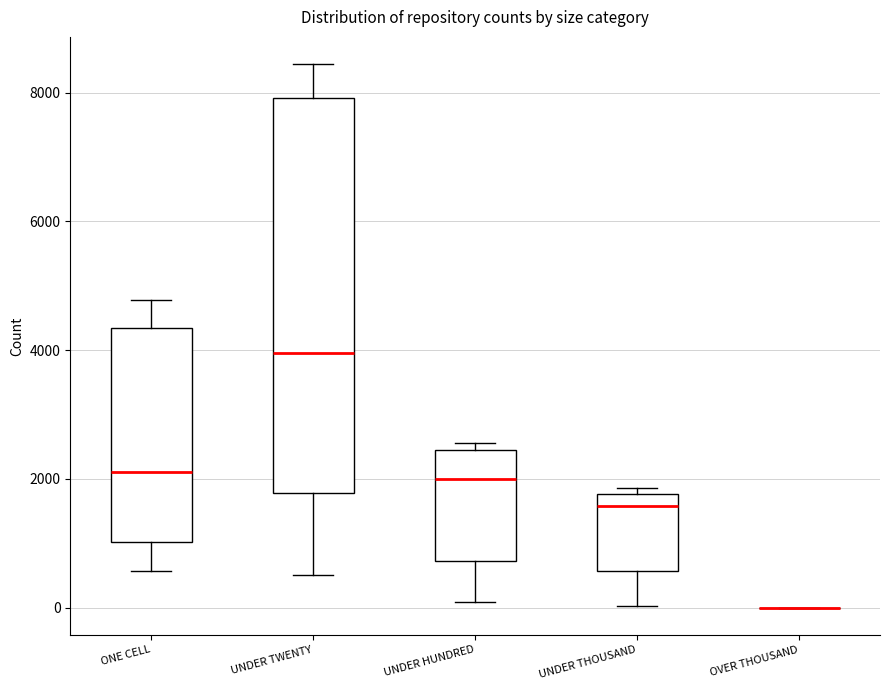

Where is the upper edge of the box for UNDER TWENTY on the y-axis? The values are not printed on the chart, so give them approximately, as read against the axis.

8000